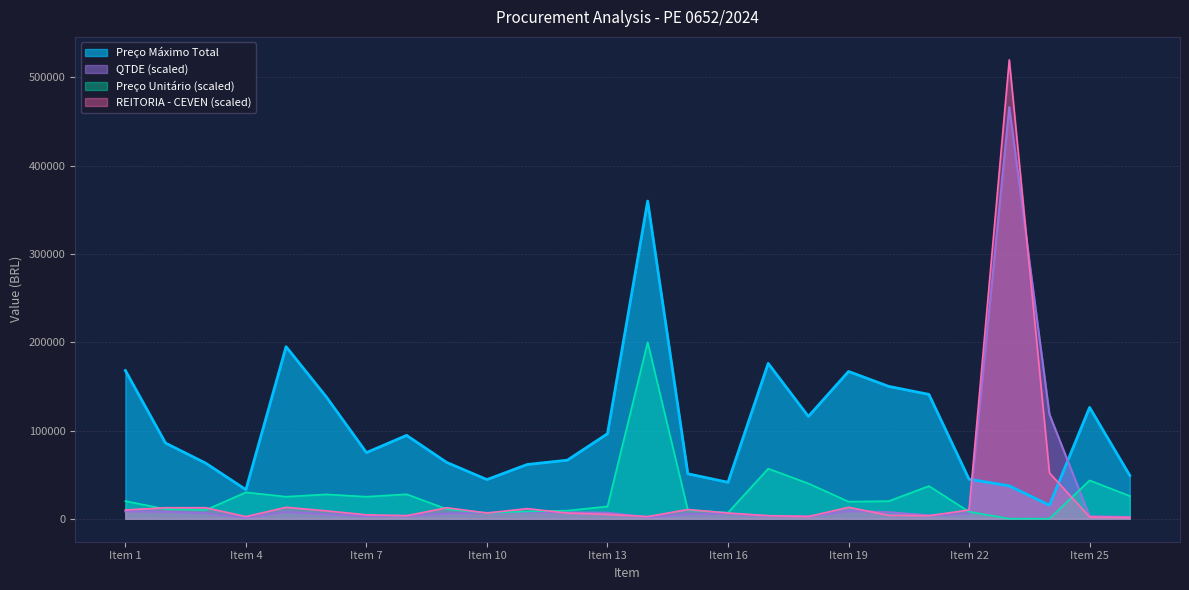

List the labels in order of Preço Máximo Unitário value, largest first.

Item 14, Item 17, Item 25, Item 18, Item 21, Item 4, Item 8, Item 6, Item 26, Item 5, Item 7, Item 1, Item 20, Item 19, Item 13, Item 2, Item 9, Item 3, Item 15, Item 12, Item 11, Item 22, Item 16, Item 10, Item 24, Item 23